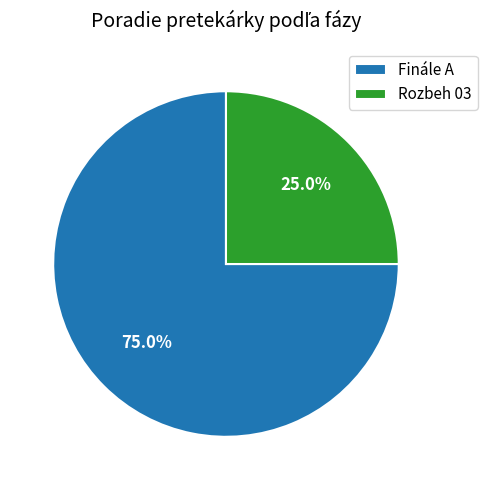

To the nearest percent, what is the average slice percentage?

50%